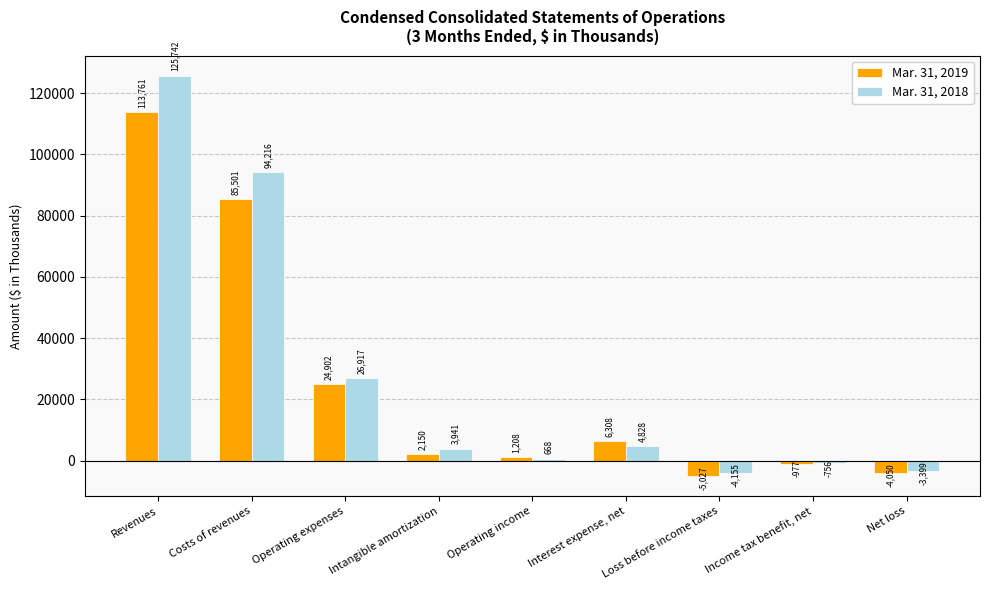

What is the total value across all series at Costs of revenues?

179717